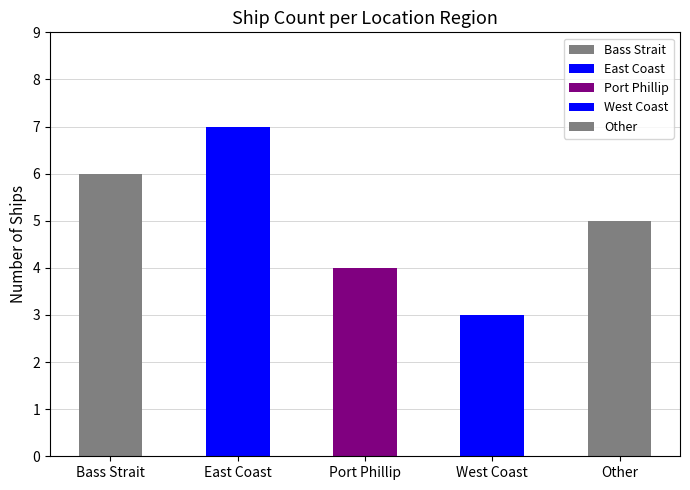

Which category has the highest value across all series?

East Coast